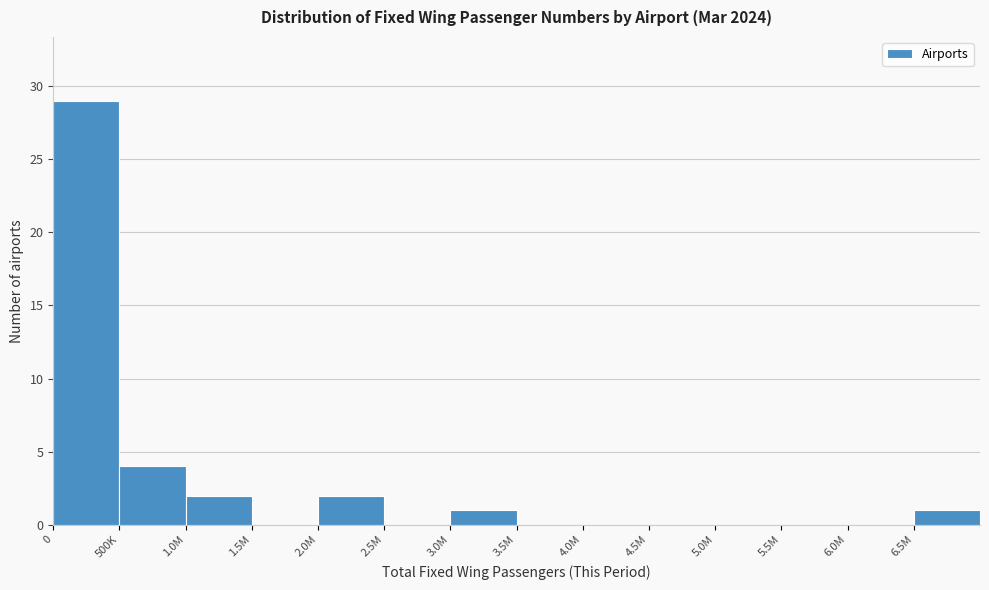

Reading left to right, extract all data points from this chart.

0=29	500K=4	1.0M=2	1.5M=0	2.0M=2	2.5M=0	3.0M=1	3.5M=0	4.0M=0	4.5M=0	5.0M=0	5.5M=0	6.0M=0	6.5M=1